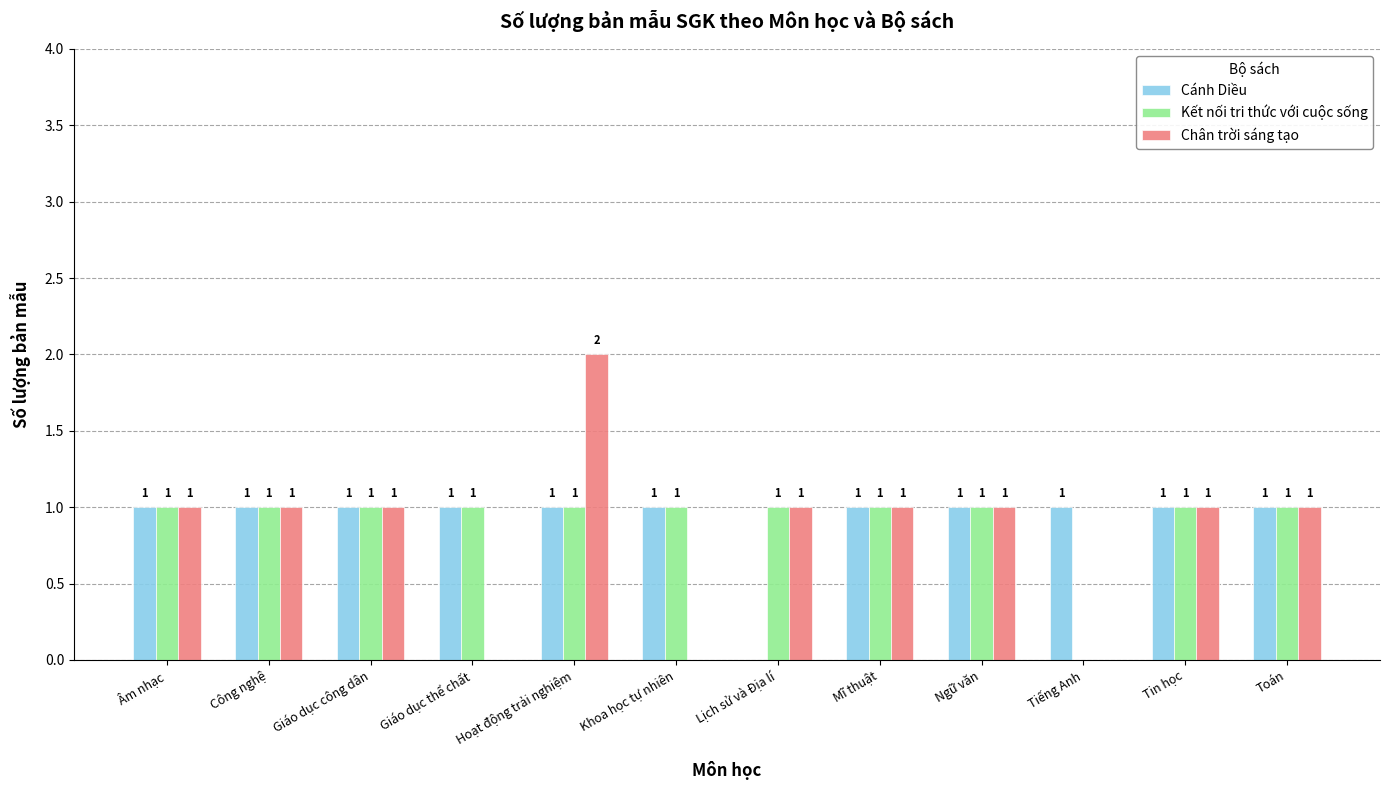

How many categories are shown in the chart?

12